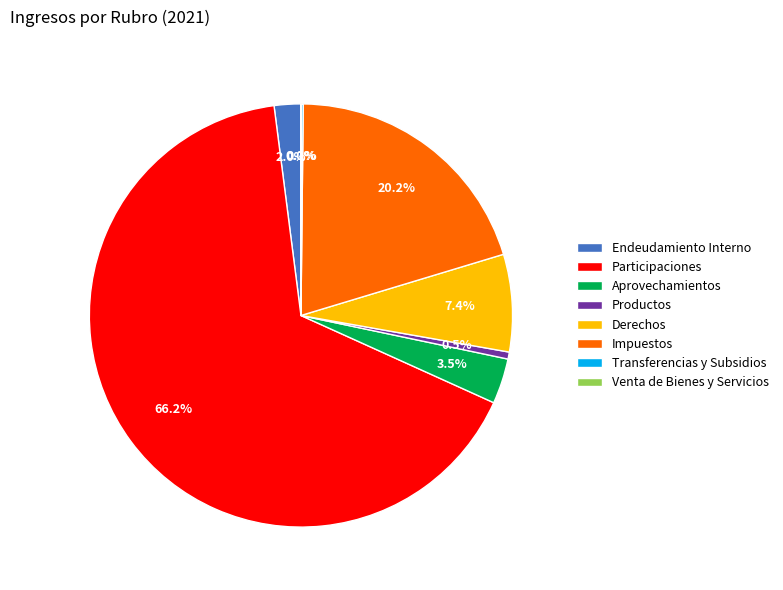

Approximately how many times larger is the value at Derechos compared to Impuestos?

0.4